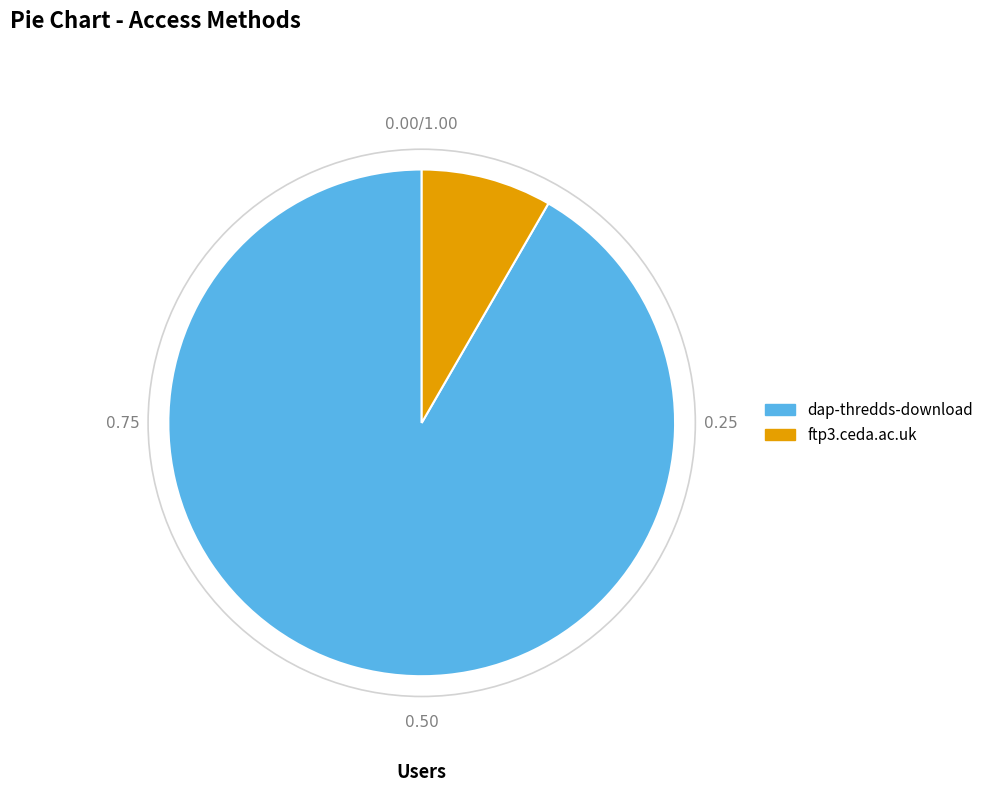

Rank the categories by value from highest to lowest.

dap-thredds-download, ftp3.ceda.ac.uk